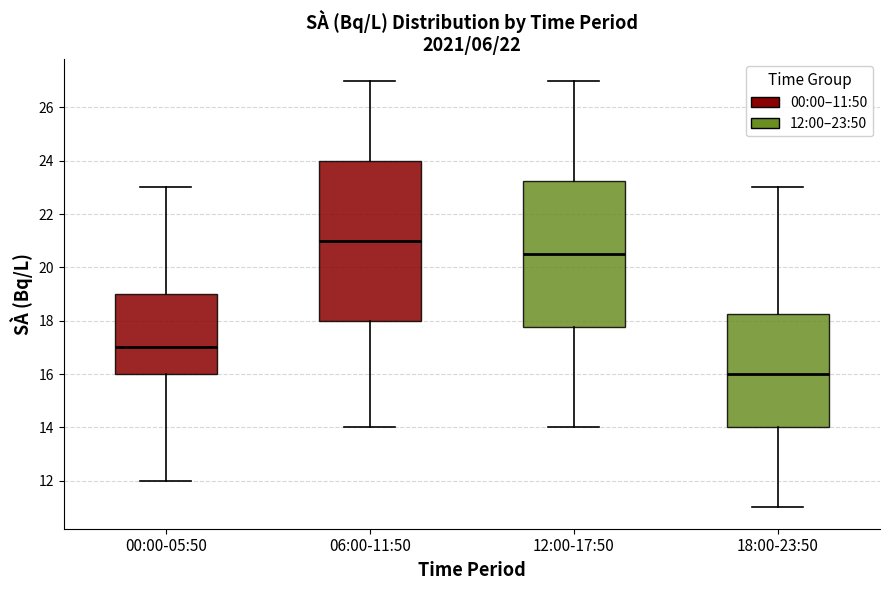

Reading left to right, transcribe this box plot: for each box, give where its median line is, the range the box spans, and where its two whiskers end, as read against the y-axis. The values are not printed on the chart, so give them approximately, as read against the axis.

00:00-05:50: median 17.0, box 16.0 to 19.0, whiskers 12.0 to 23.0
06:00-11:50: median 21.0, box 18.0 to 24.0, whiskers 14.0 to 27.0
12:00-17:50: median 20.6, box 17.8 to 23.2, whiskers 14.0 to 27.0
18:00-23:50: median 16.0, box 14.0 to 18.2, whiskers 11.0 to 23.0